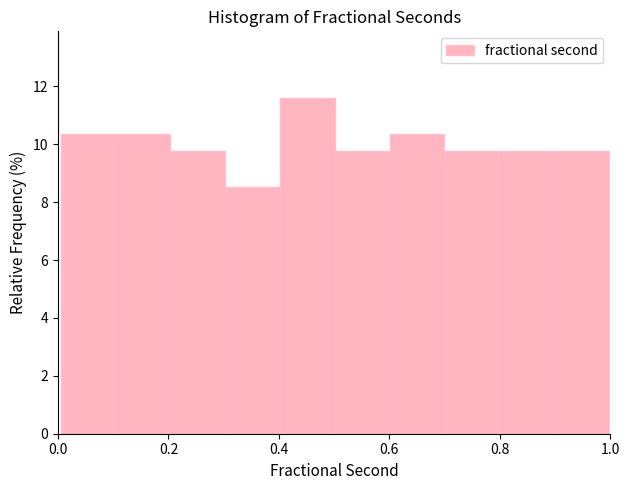

Which range on the x-axis has the tallest bar?

0.4 to 0.5